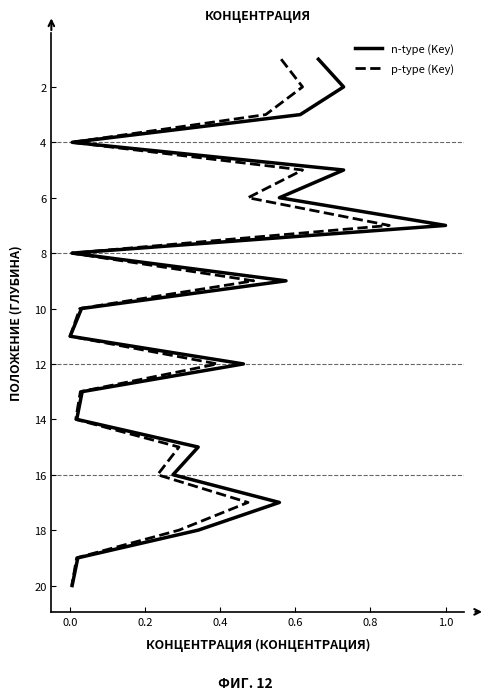

What is the difference between the maximum and second lowest values in the p-type (Key) series?

18